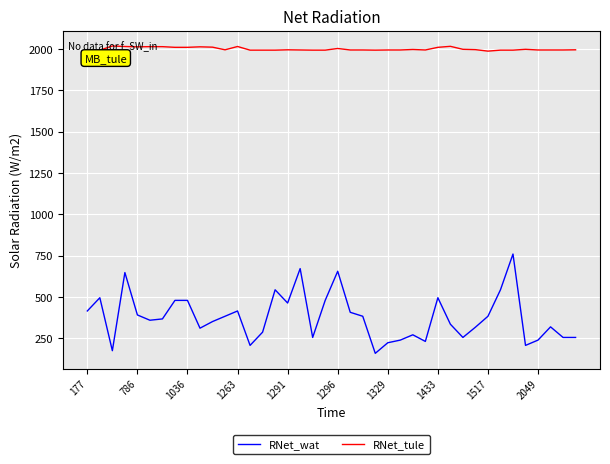

Rank the series by their maximum value, from lowest to highest.

RNet_wat, RNet_tule